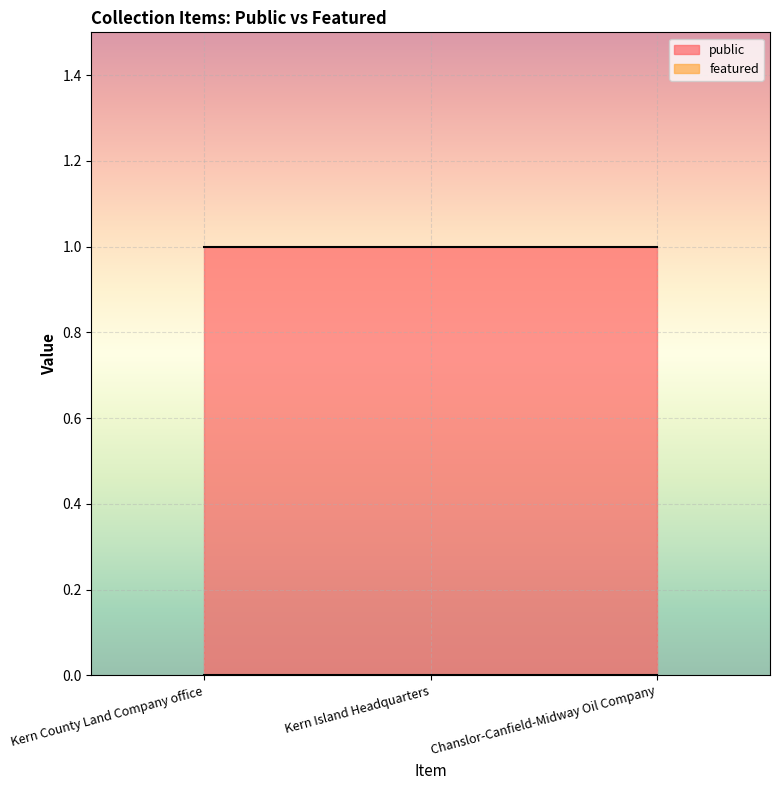

What is the average value of the public series?

1